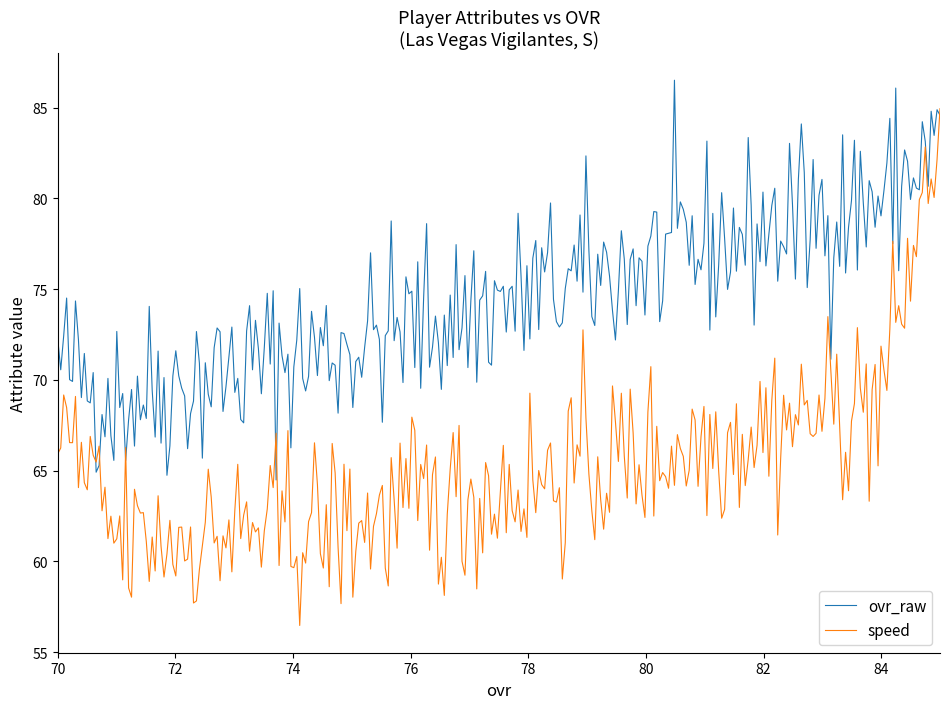

Rank the series by their average value, from highest to lowest.

ovr_raw, speed